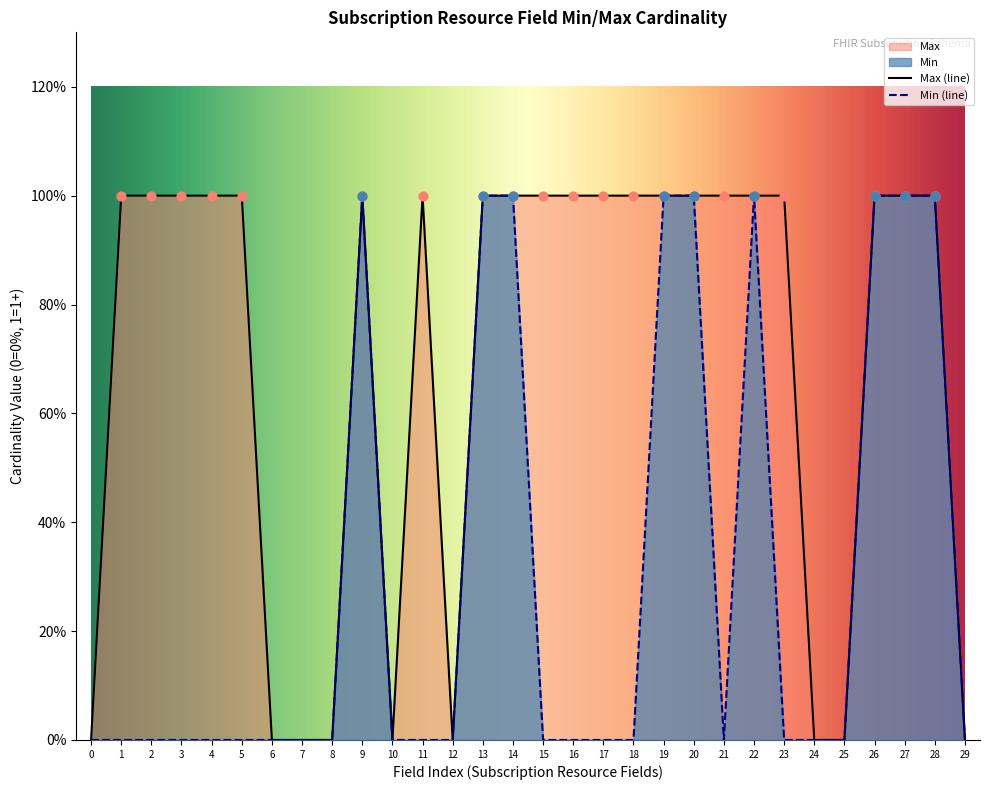

Which series has the largest total across all categories?

Max